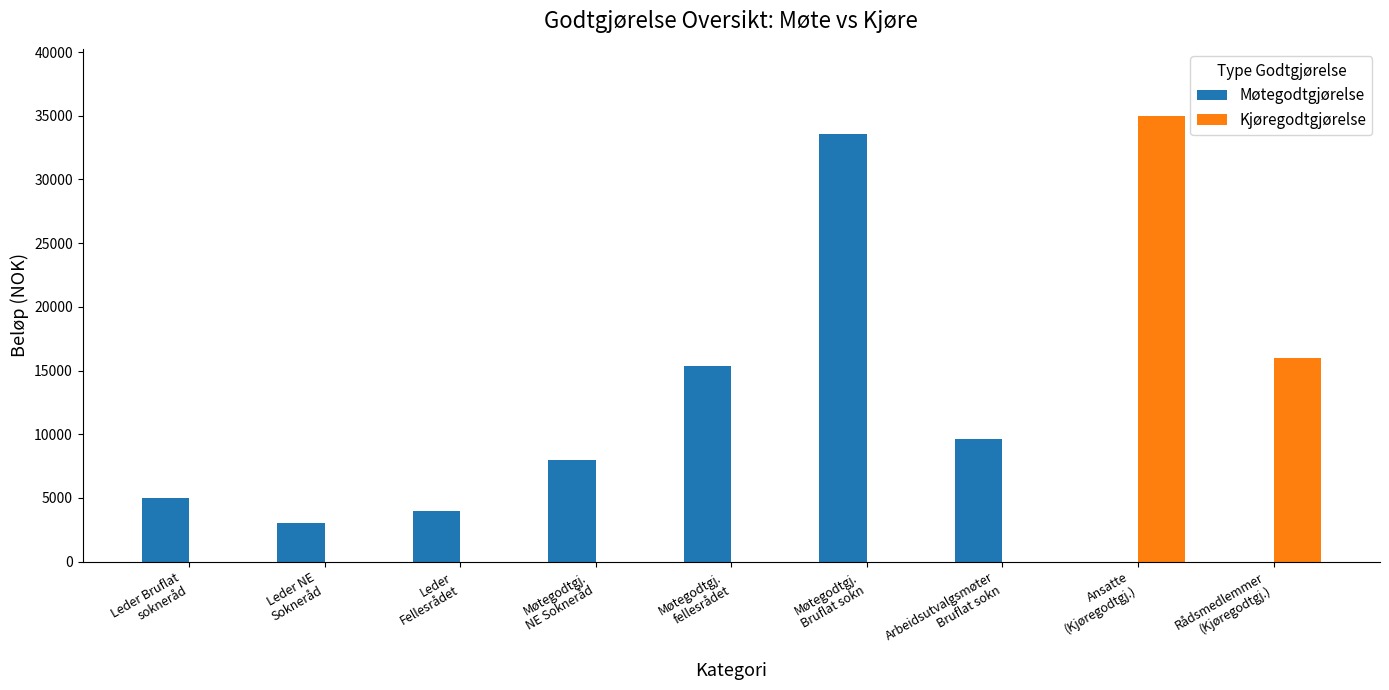

What is the maximum value shown in the chart?

35000